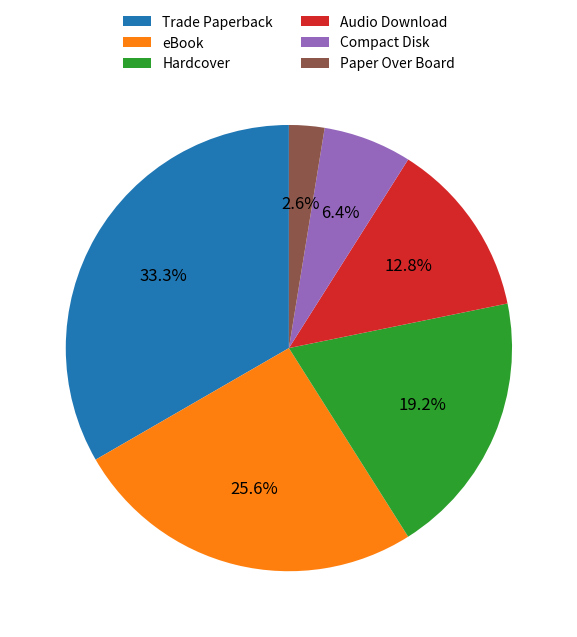

What is the ratio of the value at Hardcover to the value at Trade Paperback?

0.6